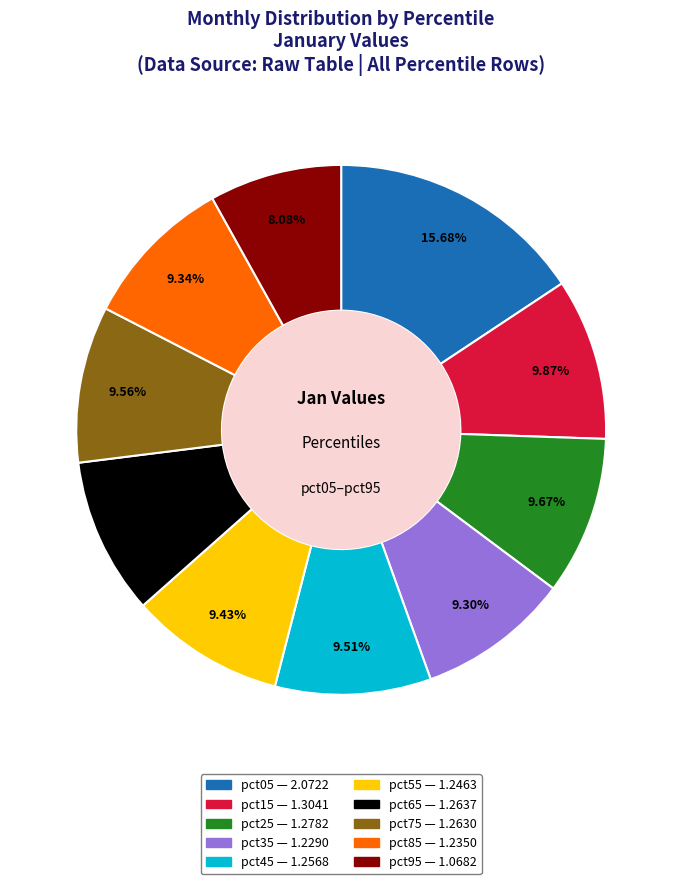

Is the sum of pct55 and pct65 greater than half?

No